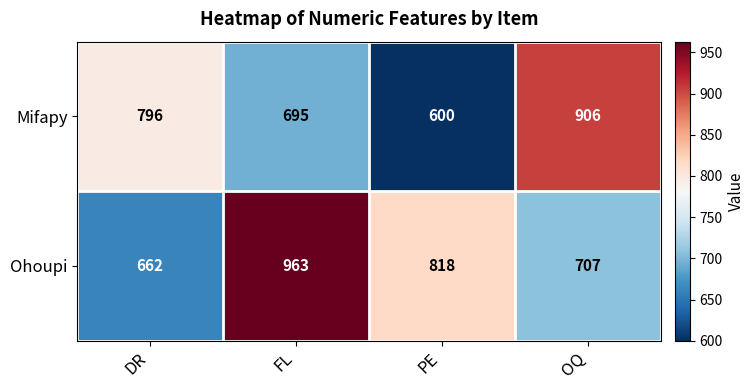

Which series has the largest total across all categories?

Ohoupi